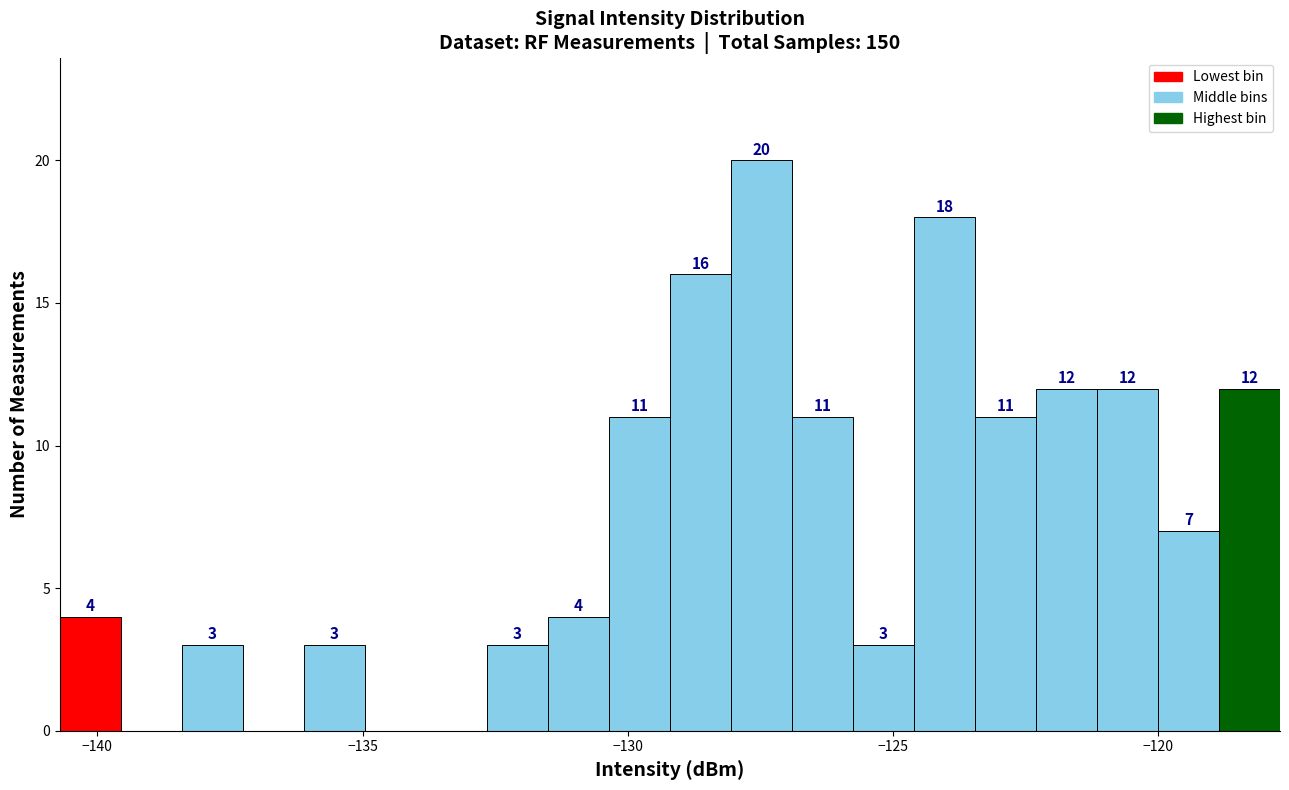

Around what value on the x-axis is the tallest bar? Give the approximate position of its centre, as read against the axis.

-127.5